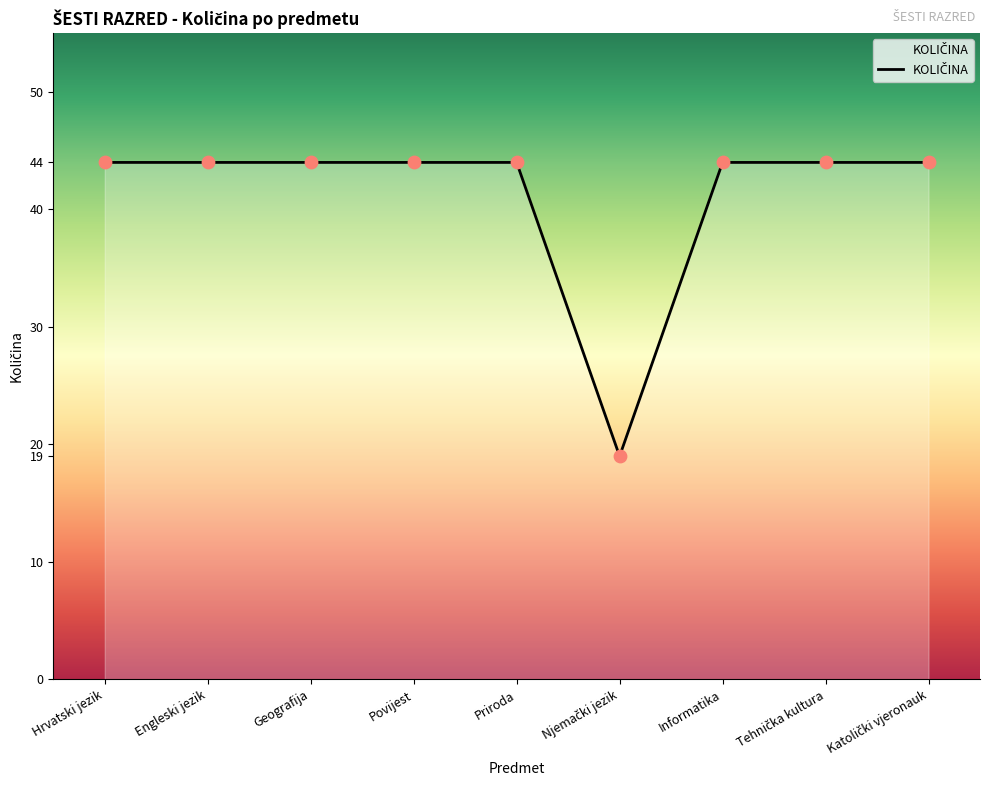

Approximately how many times larger is the value at Povijest compared to Hrvatski jezik?

1.0